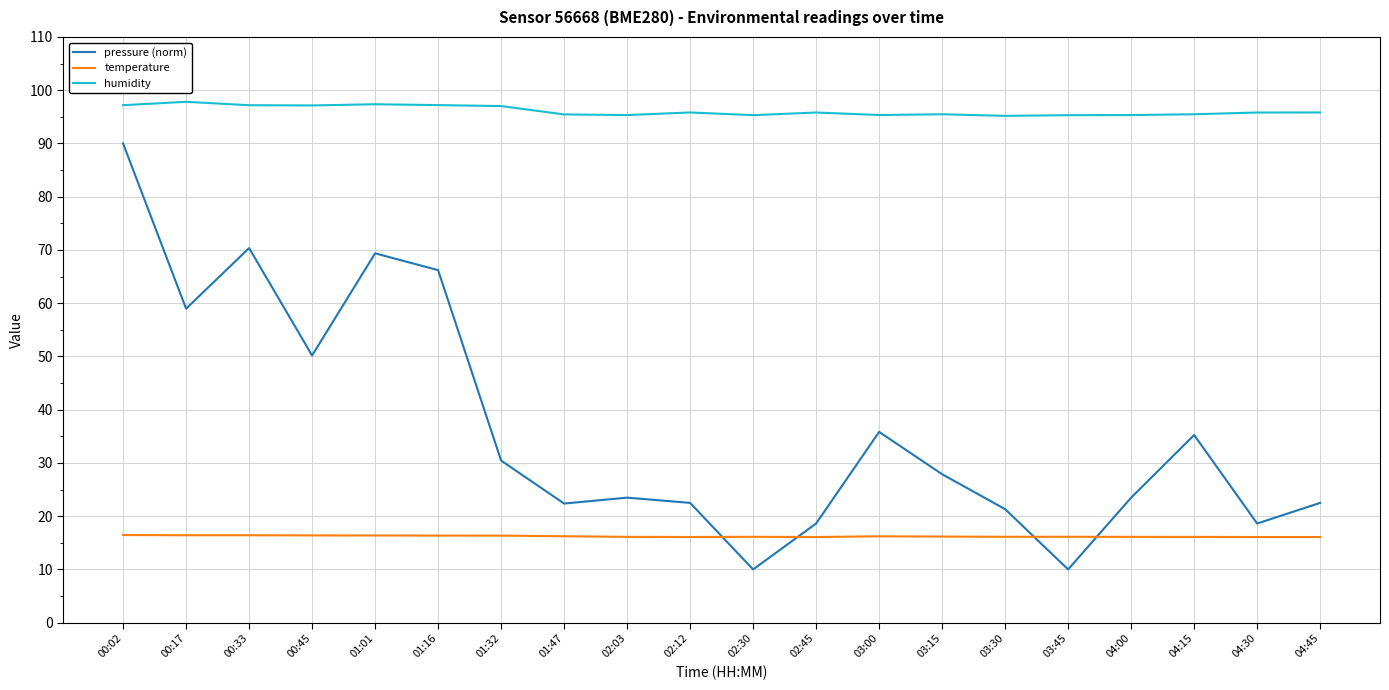

What position from the right is 01:47?

13